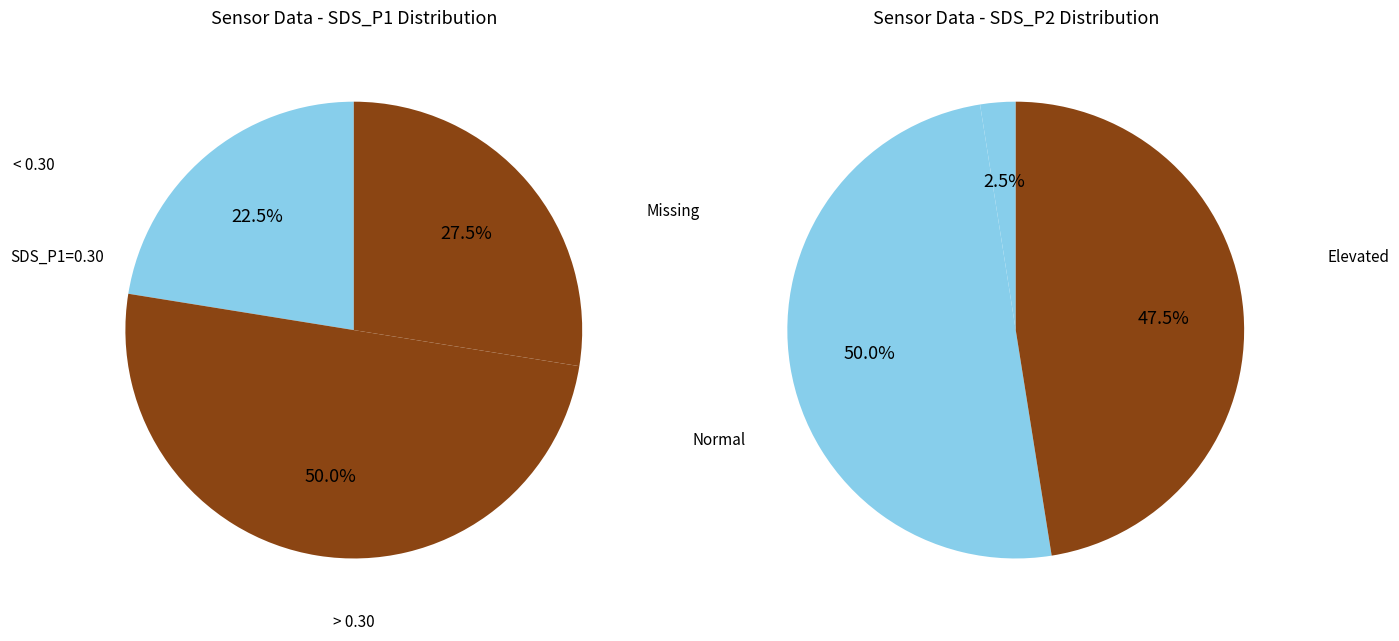

The 28 slice represents 15% of the pie. True or false?

False